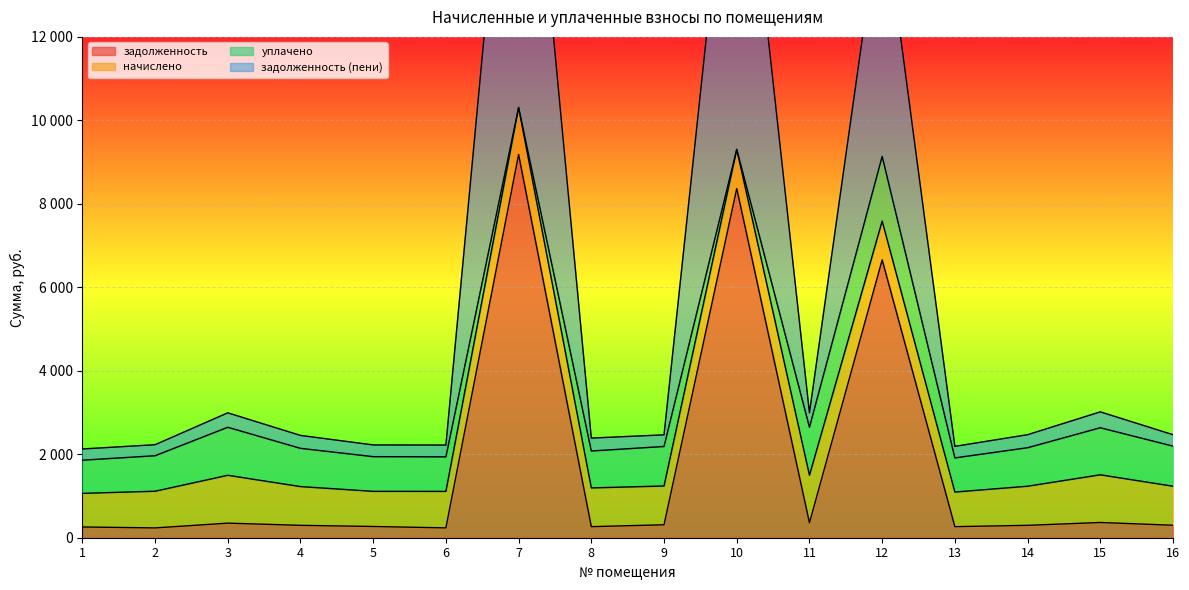

Which series has the largest total across all categories?

задолженность (пени)